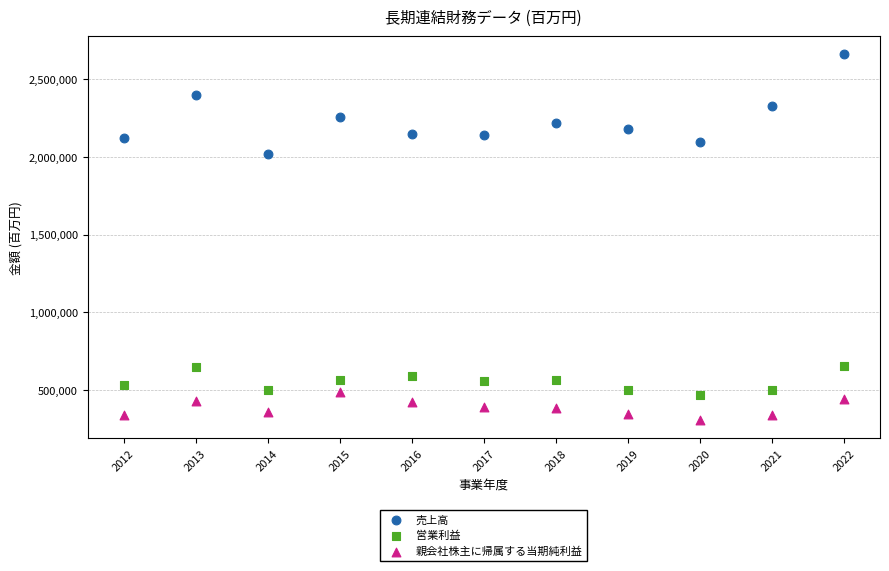

Across all series, what Y value is closest to 1484042?

2019745